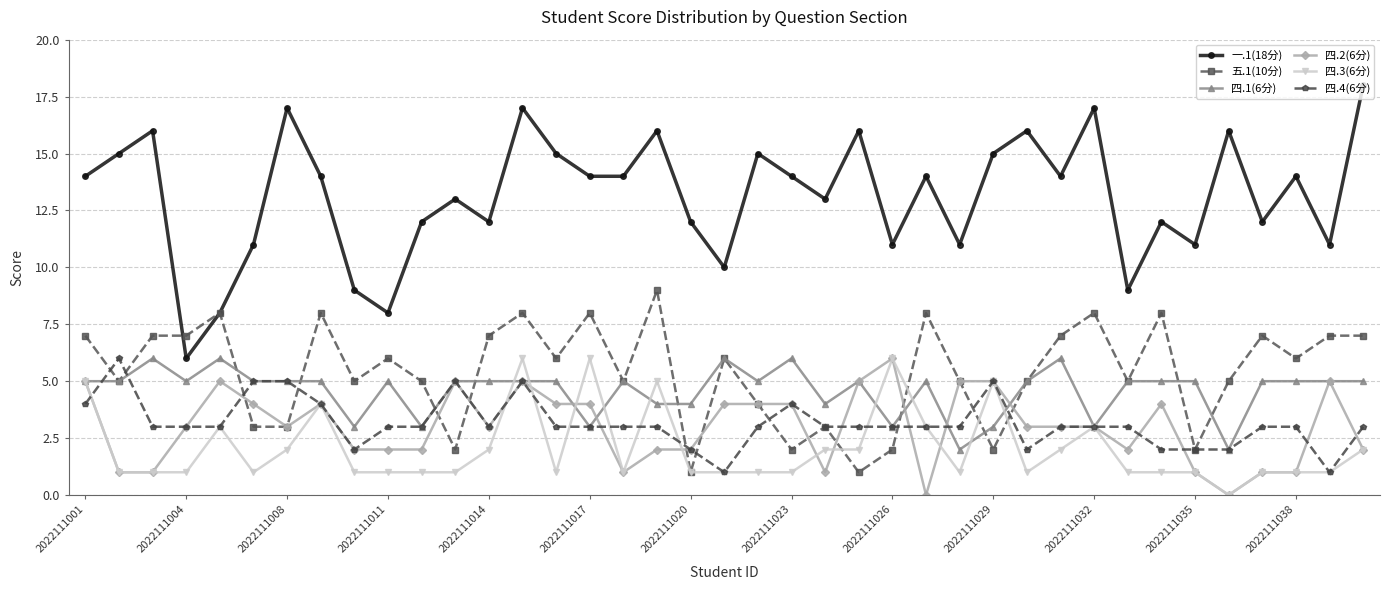

Which series has the largest total across all categories?

一.1(18分)